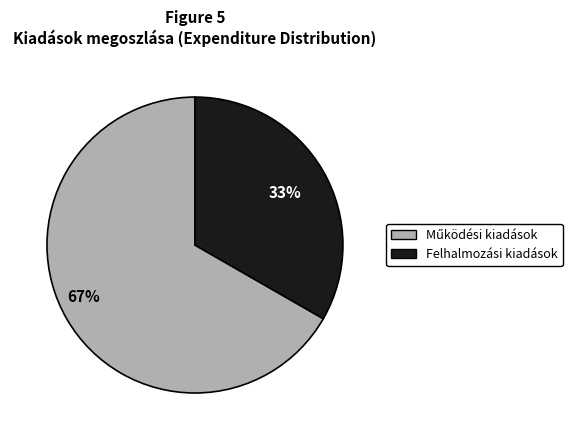

Is it true that Felhalmozási kiadások is 33% of the pie?

True